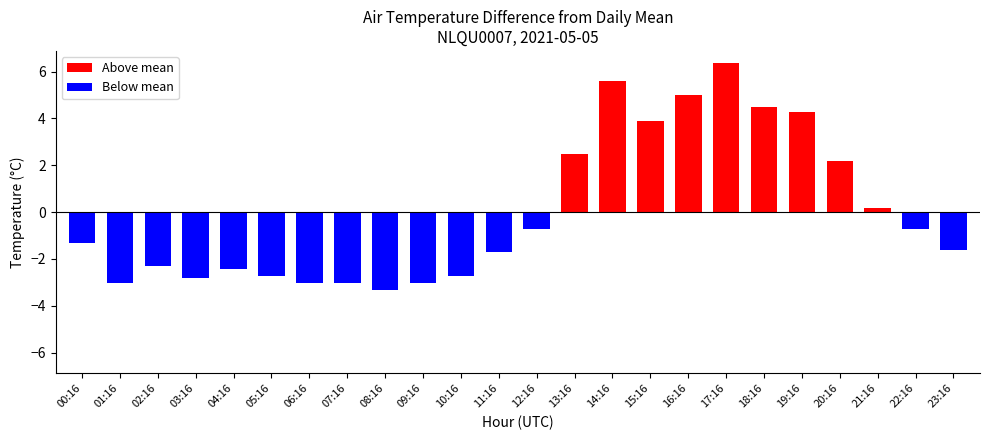

Rank the categories by value from lowest to highest.

08:16, 01:16, 06:16, 07:16, 09:16, 03:16, 05:16, 10:16, 04:16, 02:16, 11:16, 23:16, 00:16, 12:16, 22:16, 21:16, 20:16, 13:16, 15:16, 19:16, 18:16, 16:16, 14:16, 17:16